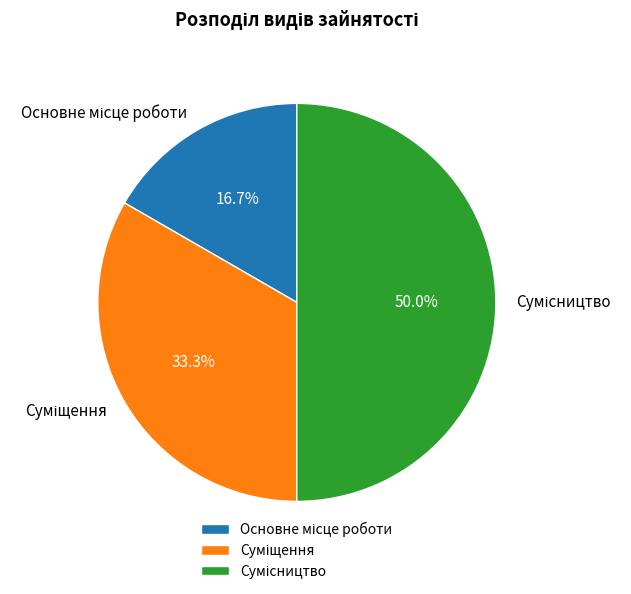

What is the total percentage of Суміщення and Сумісництво?

83.3%